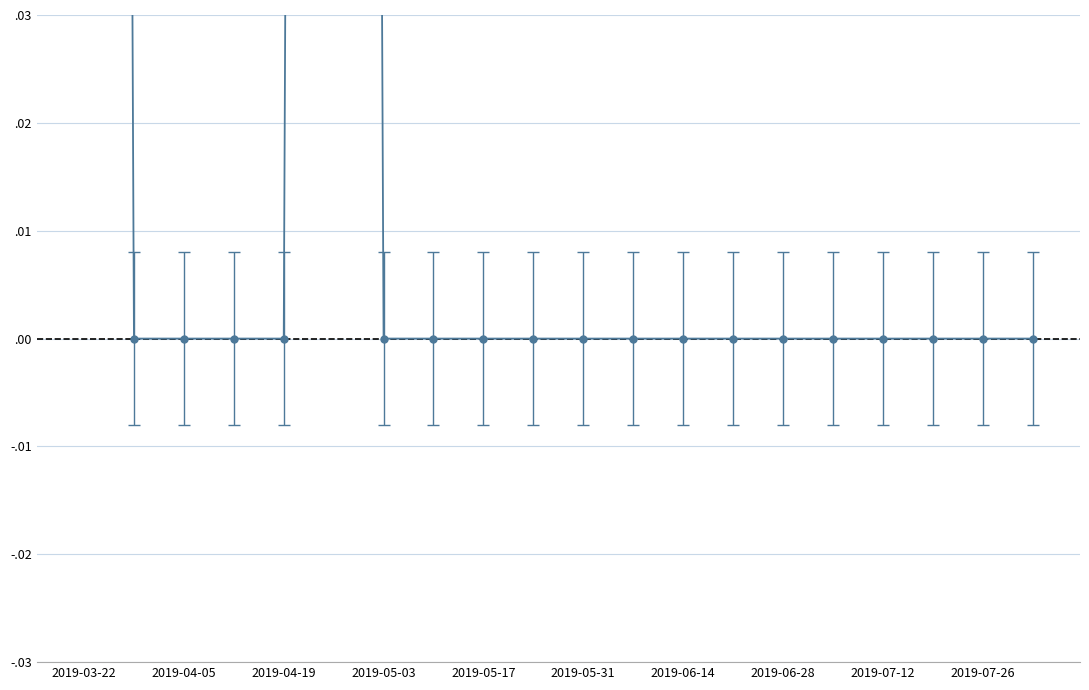

Reading left to right, list all the values displayed in this chart.

1	0	0	0	0	1	0	0	0	0	0	0	0	0	0	0	0	0	0	0